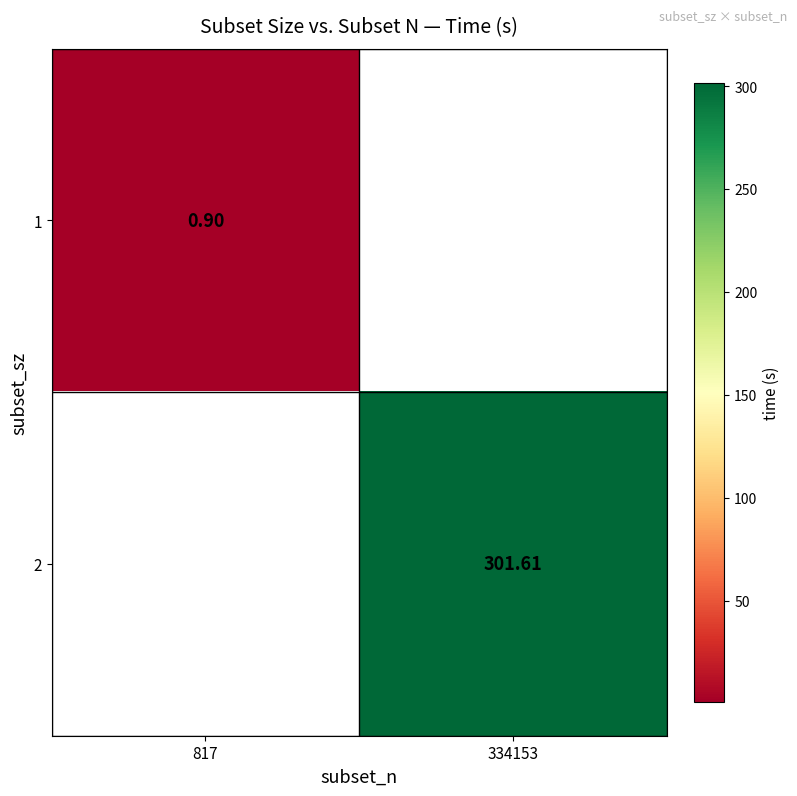

Is the value of 1 at 817 greater than the value of 2 at 334153?

No